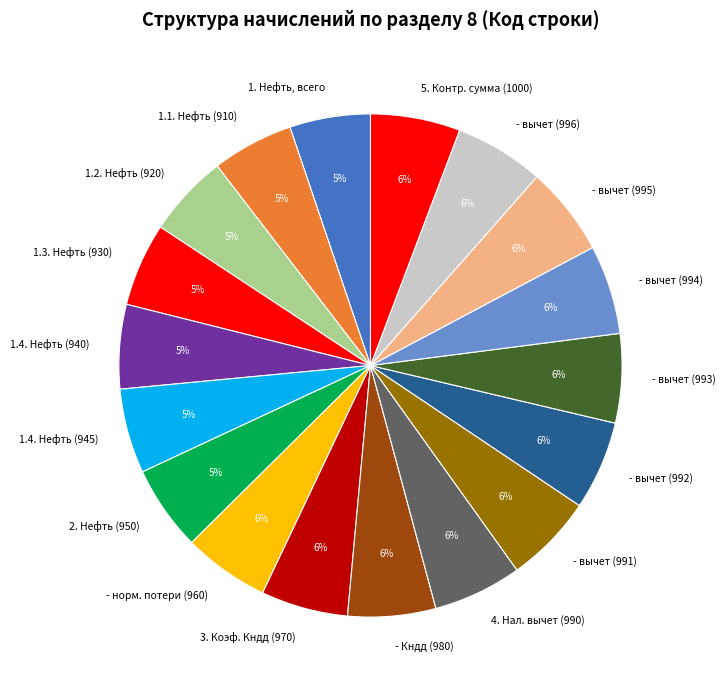

To the nearest percent, what is the difference between the largest and smallest slice percentages?

1%